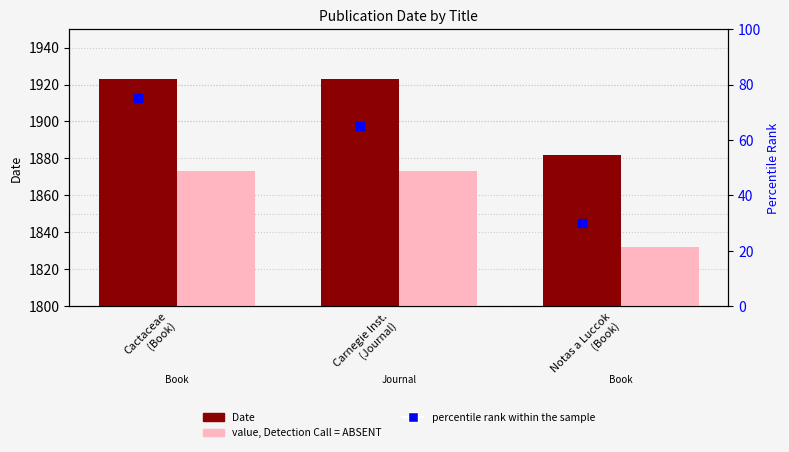

Which series has the widest spread of Y values?

percentile rank within the sample